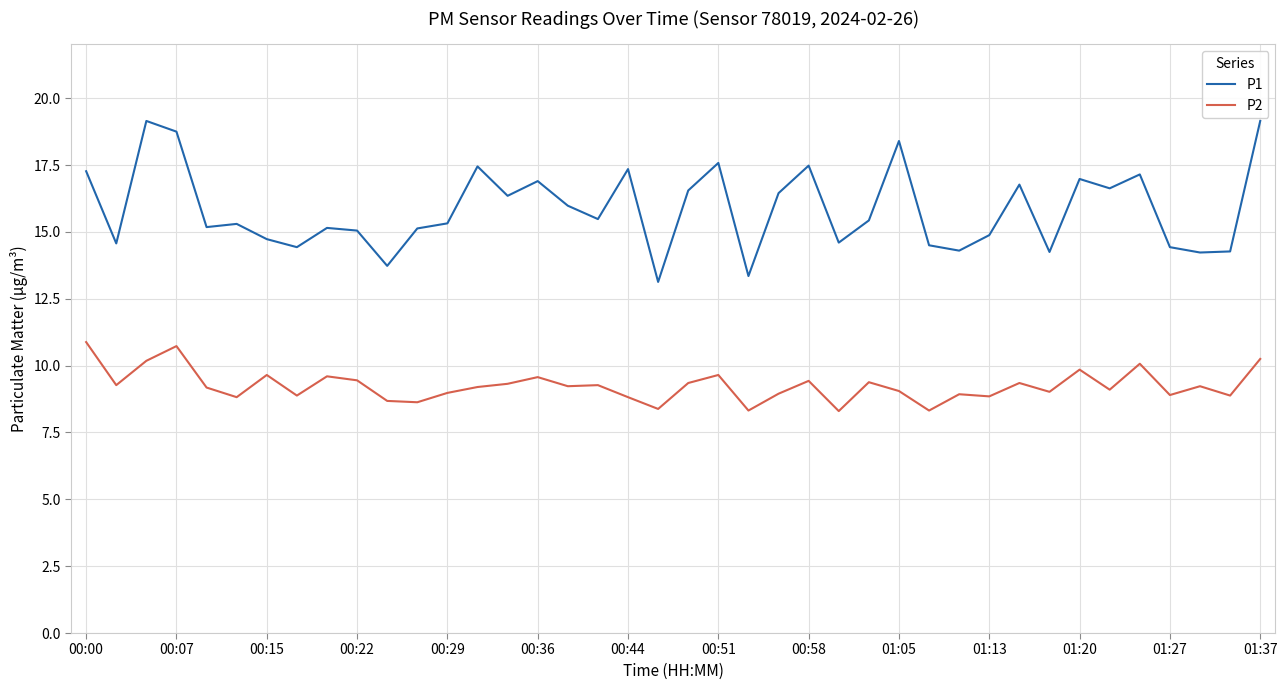

What is the lowest value of the P1 series?

13.1